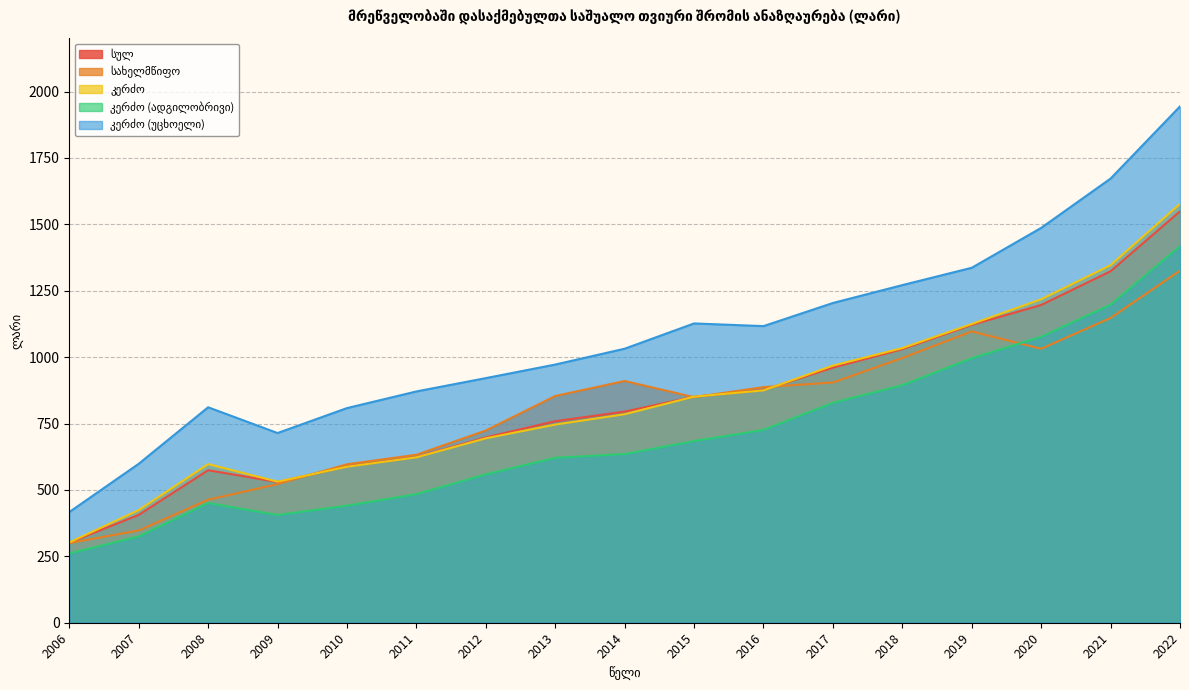

At which label is კერძო closest to 939?

2017